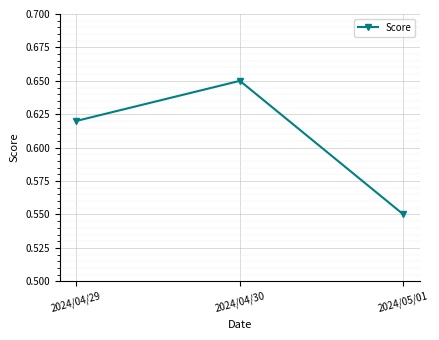

What position from the left is 2024/04/29?

1